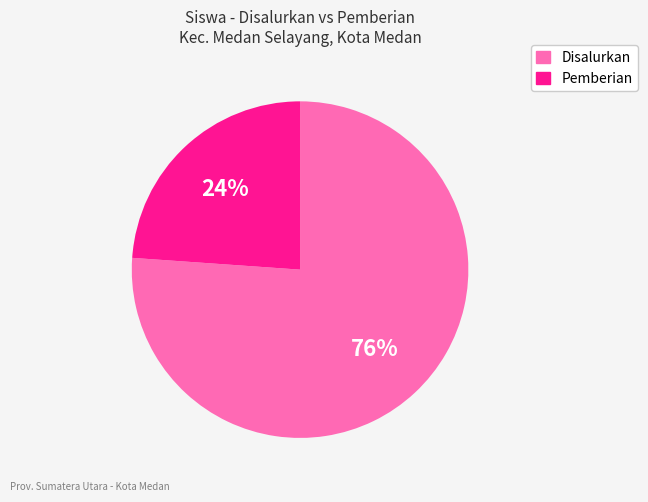

Which has a higher value, Disalurkan or Pemberian?

Disalurkan